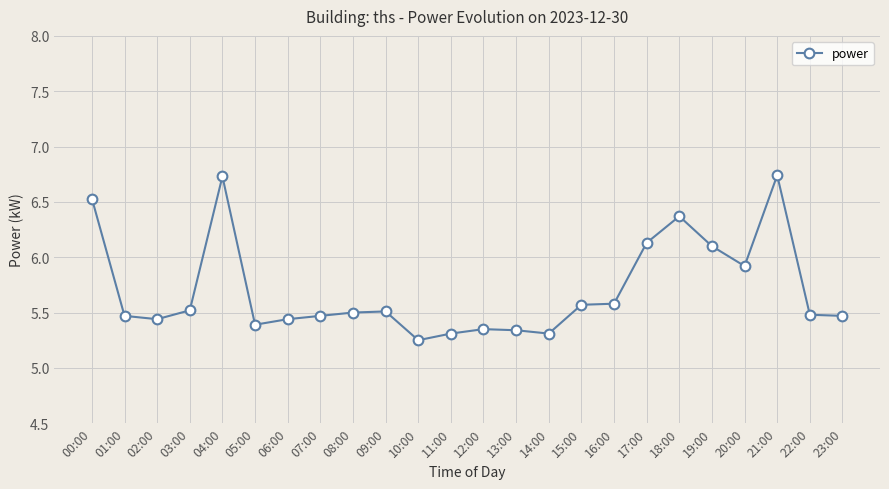

What is the sum of all values?

136.9